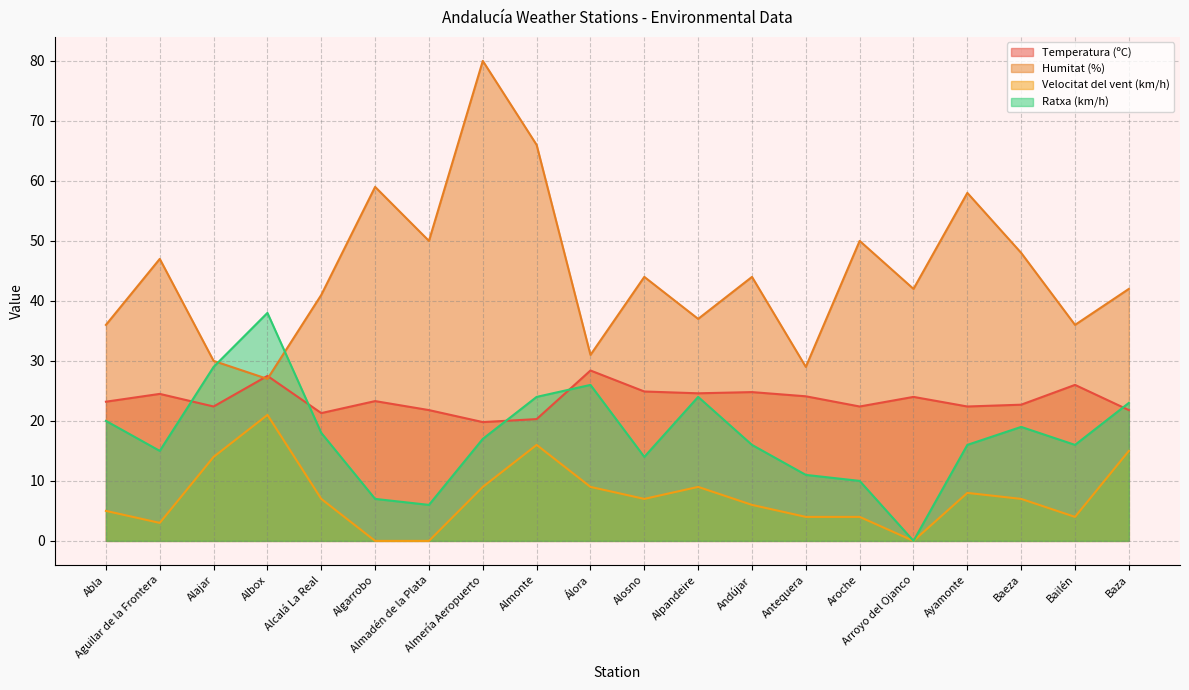

The value of Velocitat del vent (km/h) at Antequera is 4.0. True or false?

True